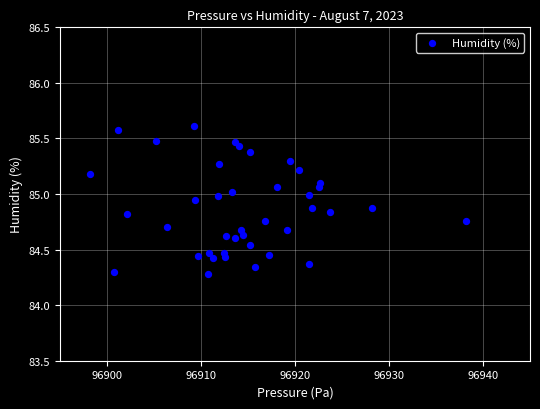

What is the range of Y values (max minus min)?

1.3